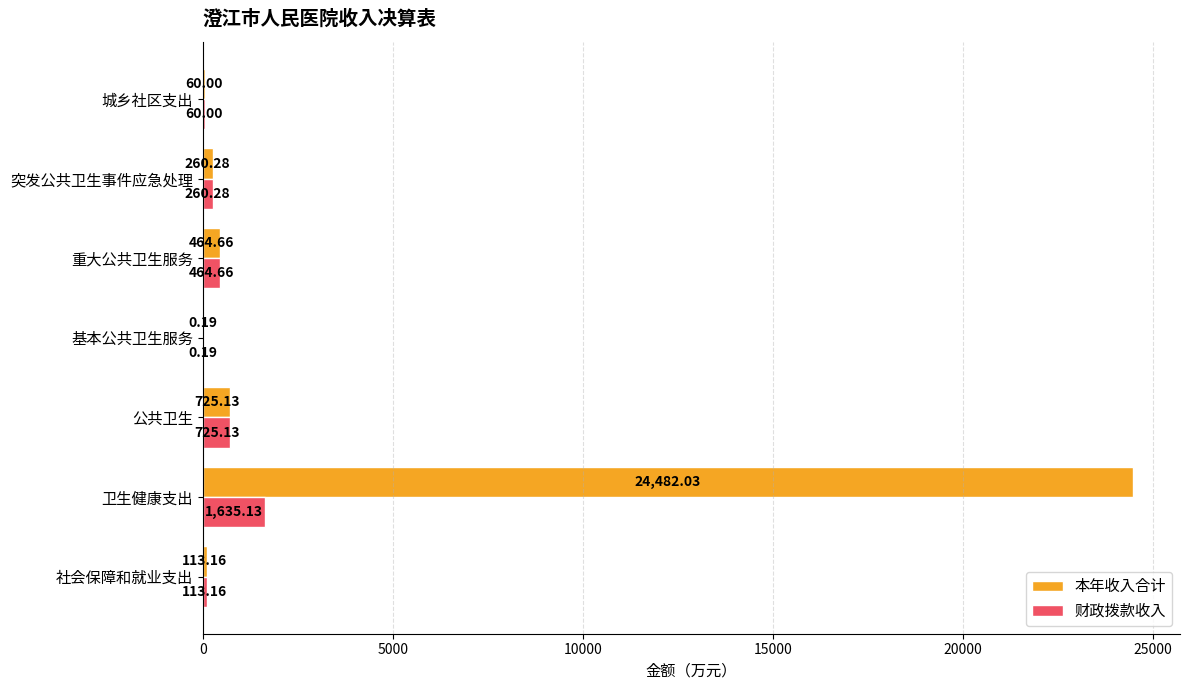

At which label is 财政拨款收入 closest to 817?

公共卫生